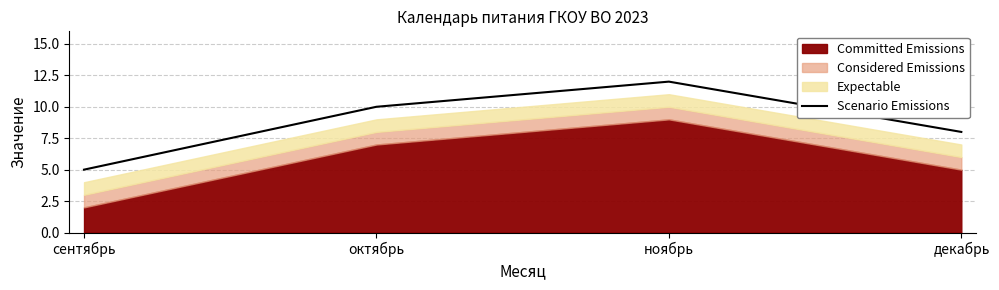

List the labels in order of Scenario Emissions value, smallest first.

сентябрь, декабрь, октябрь, ноябрь